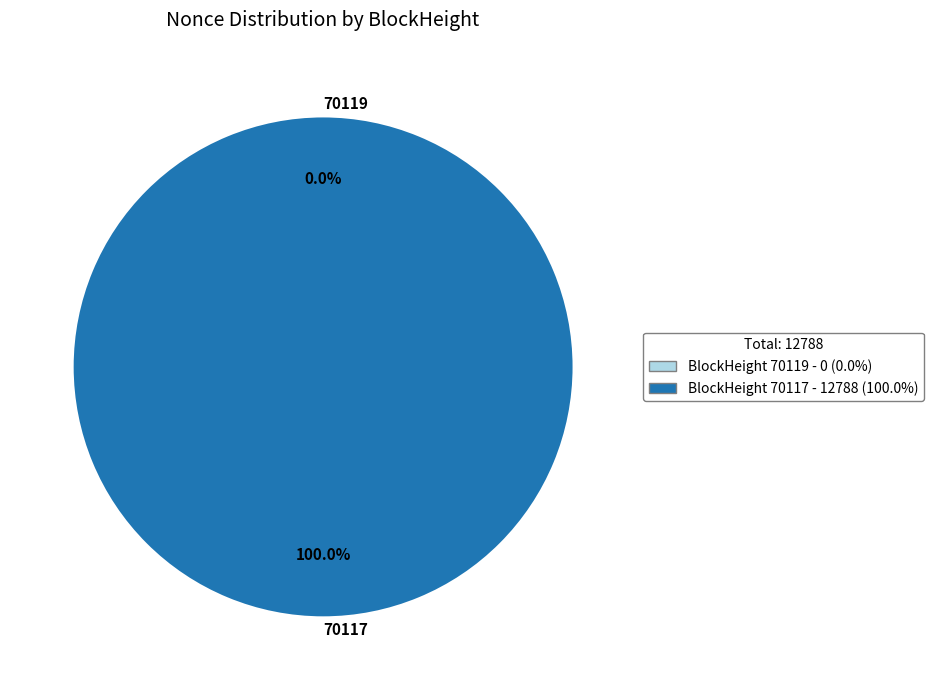

Combined, what portion of the pie is 70117 and 70119?

100.0%